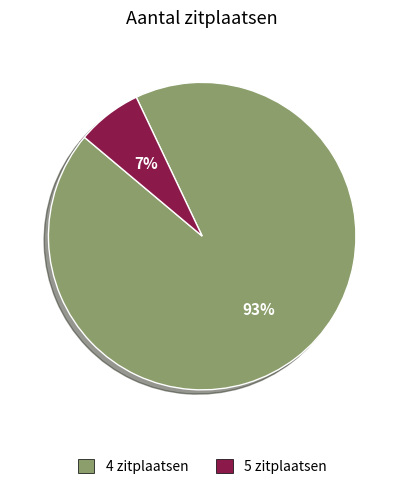

Is there a majority slice in this chart?

Yes